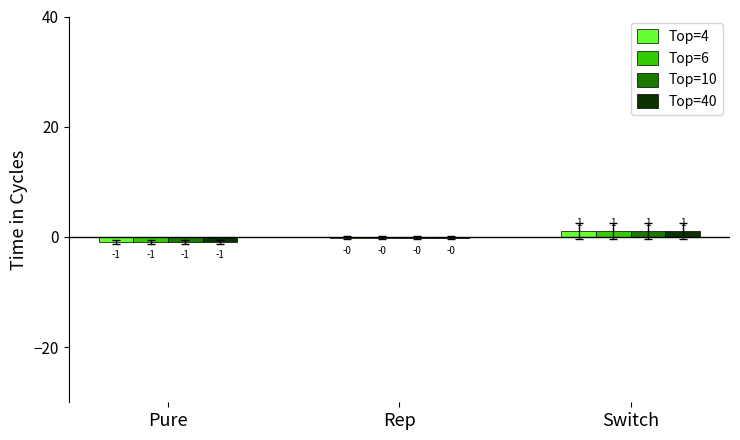

What is the difference between the Top=4 values at Switch and Pure?

2.0